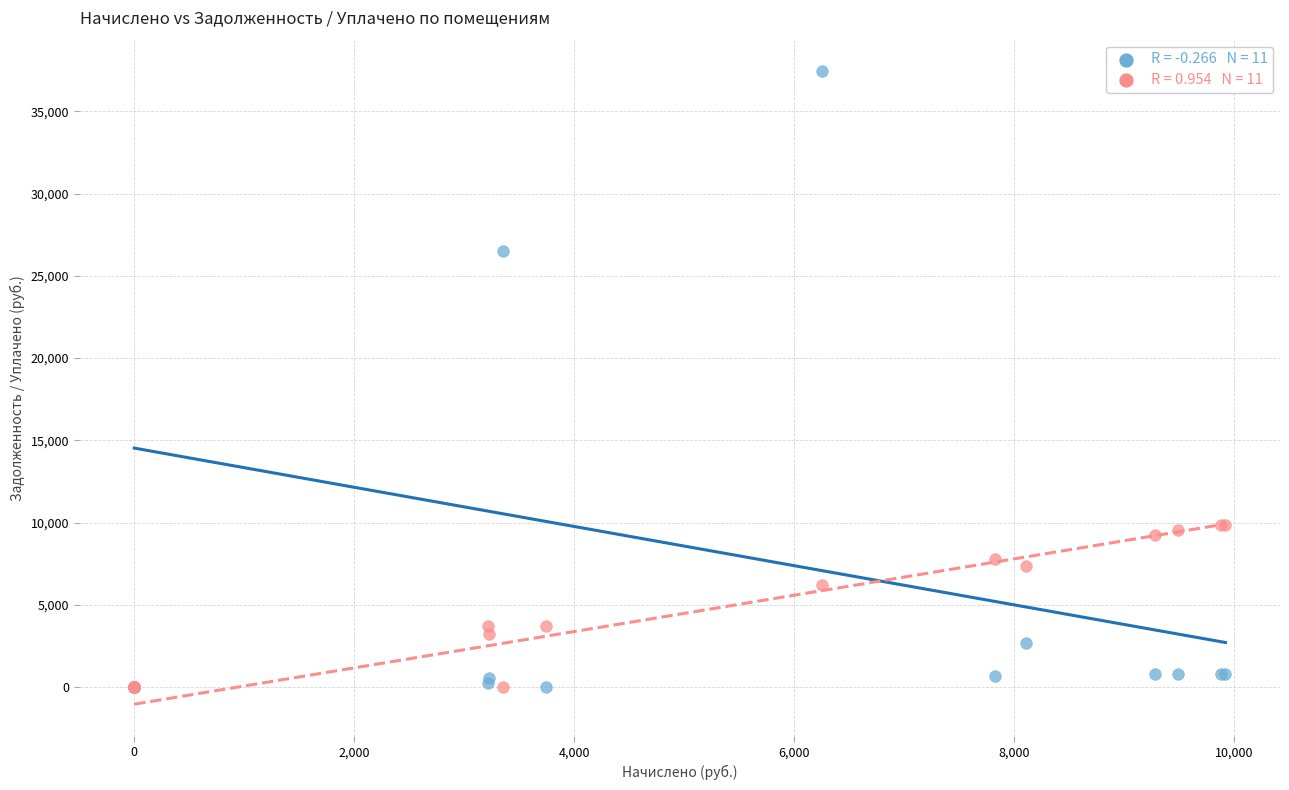

Across all series, what Y value is closest to 18718?

26506.0